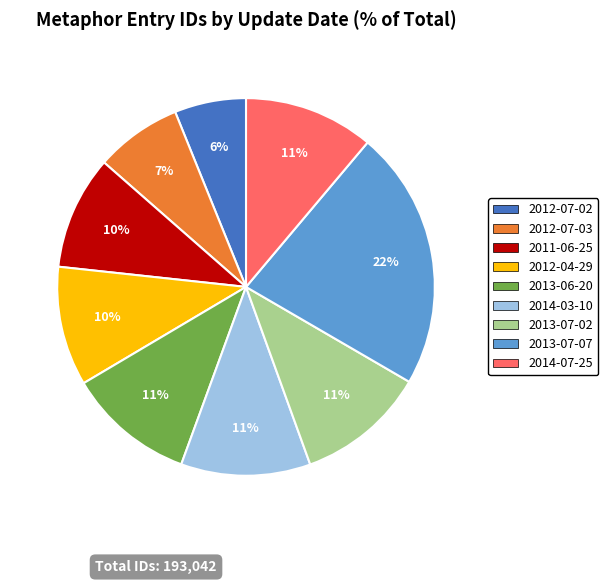

Is there any slice that represents more than half of the pie?

No